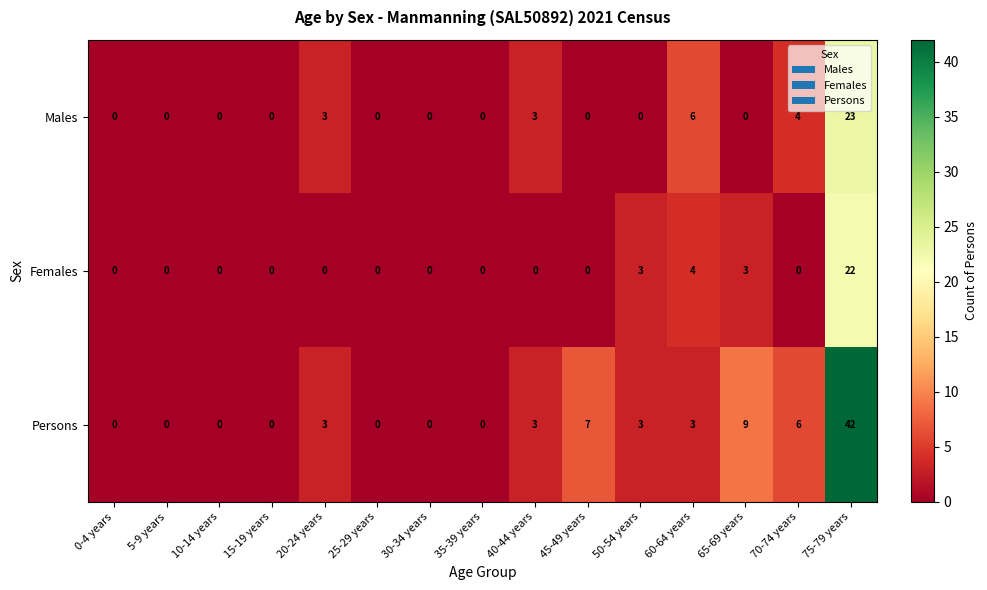

Which series has the largest range (max minus min)?

Persons